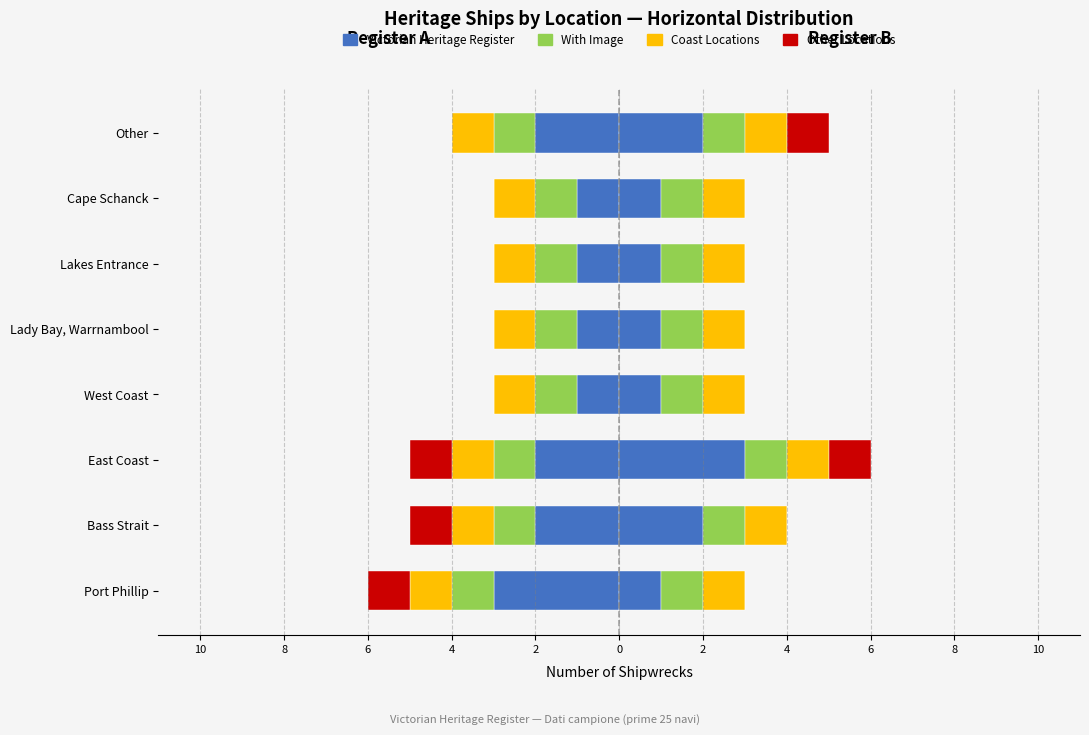

How many bars are there in each group?

4